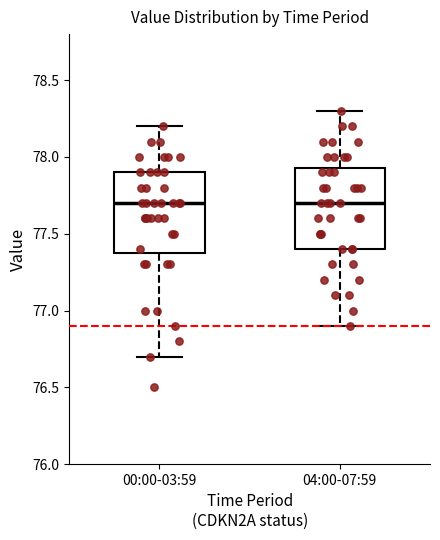

Reading left to right, read every box against the y-axis: the position of its median line, the range the box covers, and the ends of its whiskers. The values are not printed on the chart, so give them approximately, as read against the axis.

00:00-03:59: median 77.70, box 77.40 to 77.90, whiskers 76.70 to 78.20
04:00-07:59: median 77.70, box 77.40 to 77.95, whiskers 76.90 to 78.30